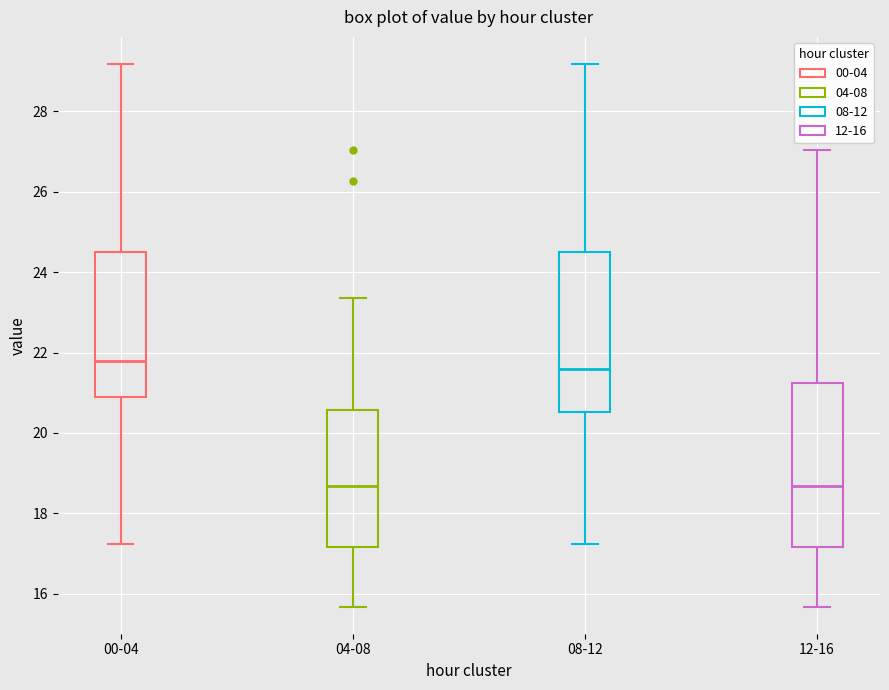

Reading left to right, read every box against the y-axis: the position of its median line, the range the box covers, and the ends of its whiskers. The values are not printed on the chart, so give them approximately, as read against the axis.

00-04: median 21.8, box 20.8 to 24.6, whiskers 17.2 to 29.2
04-08: median 18.6, box 17.2 to 20.6, whiskers 15.6 to 23.4
08-12: median 21.6, box 20.6 to 24.6, whiskers 17.2 to 29.2
12-16: median 18.6, box 17.2 to 21.2, whiskers 15.6 to 27.0